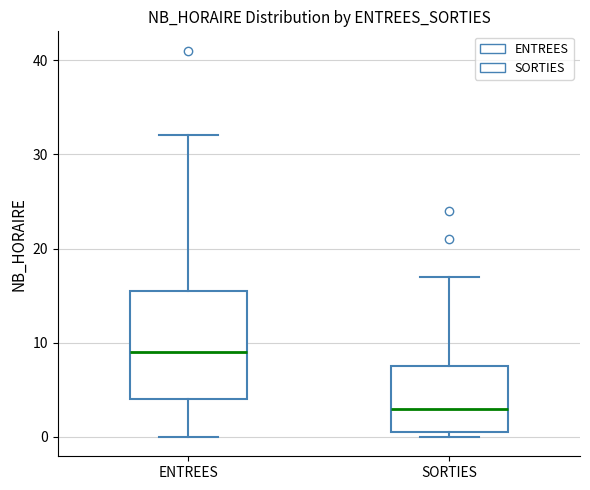

Reading left to right, transcribe this box plot: for each box, give where its median line is, the range the box spans, and where its two whiskers end, as read against the y-axis. The values are not printed on the chart, so give them approximately, as read against the axis.

ENTREES: median 9, box 4 to 16, whiskers 0 to 32
SORTIES: median 3, box 1 to 8, whiskers 0 to 17